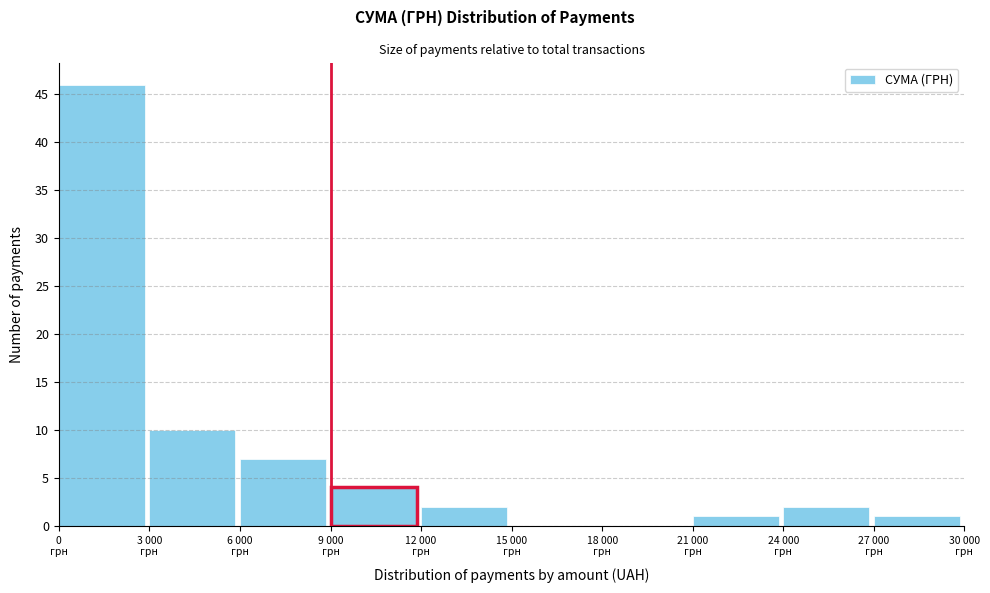

What is the greatest value displayed?

46